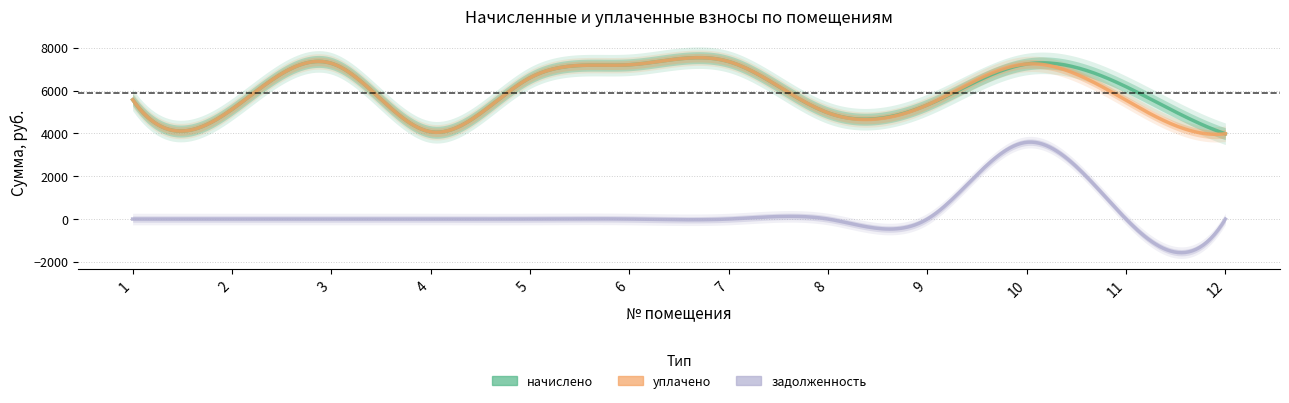

How many categories are shown in the chart?

12